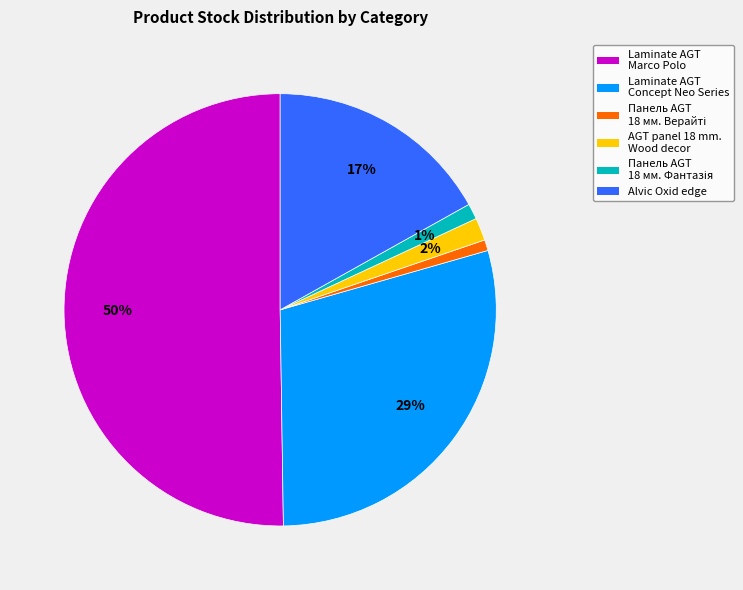

To the nearest percent, what is the difference between the largest and smallest slice percentages?

49%